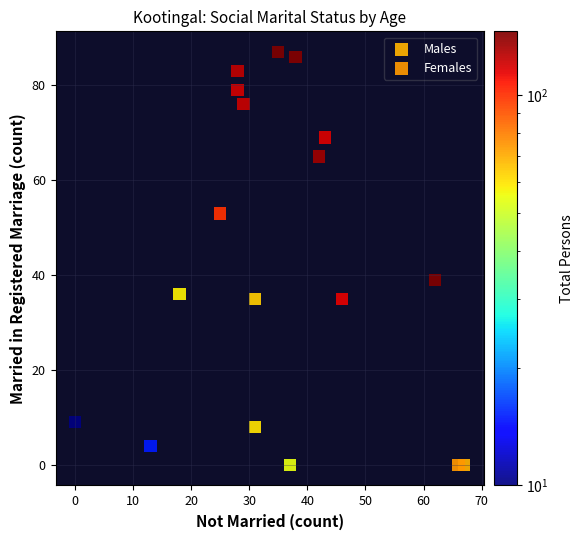

Which series has the largest Y range (max minus min)?

Females